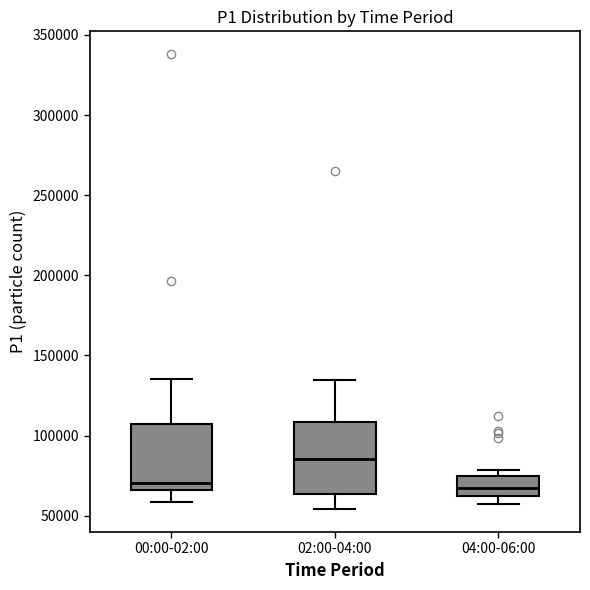

Where does the lower whisker of the box for 04:00-06:00 end on the y-axis? The values are not printed on the chart, so give them approximately, as read against the axis.

55000